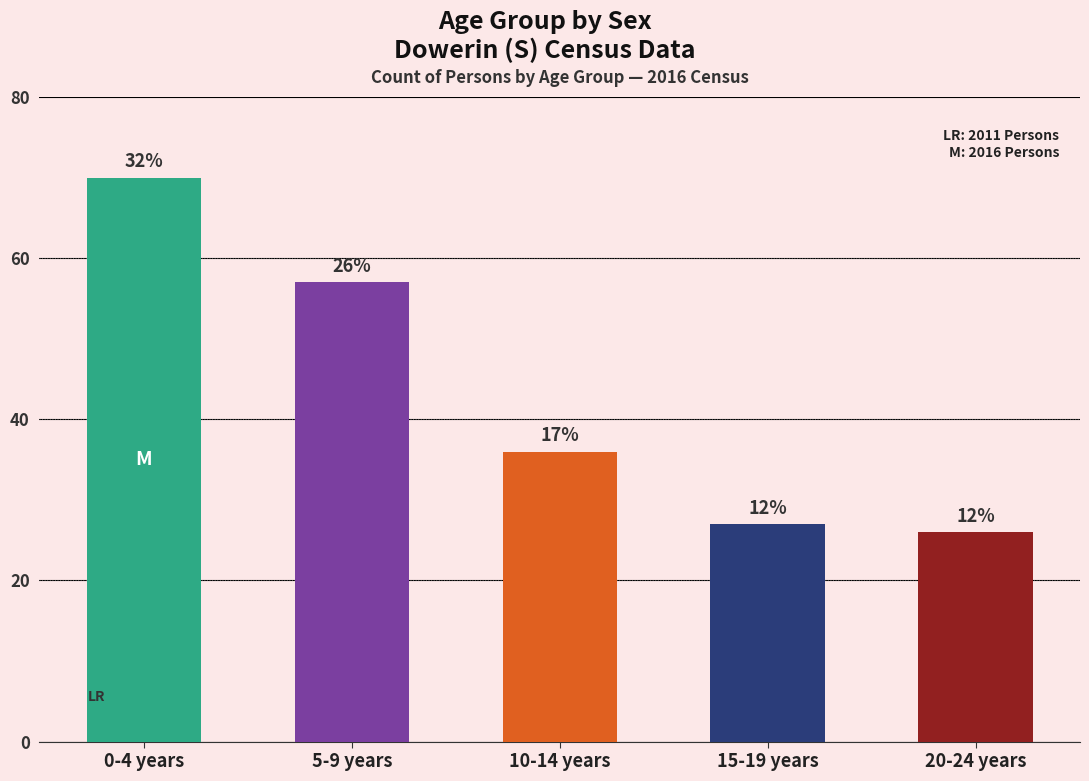

Is it true that the value at 15-19 years is 16?

False